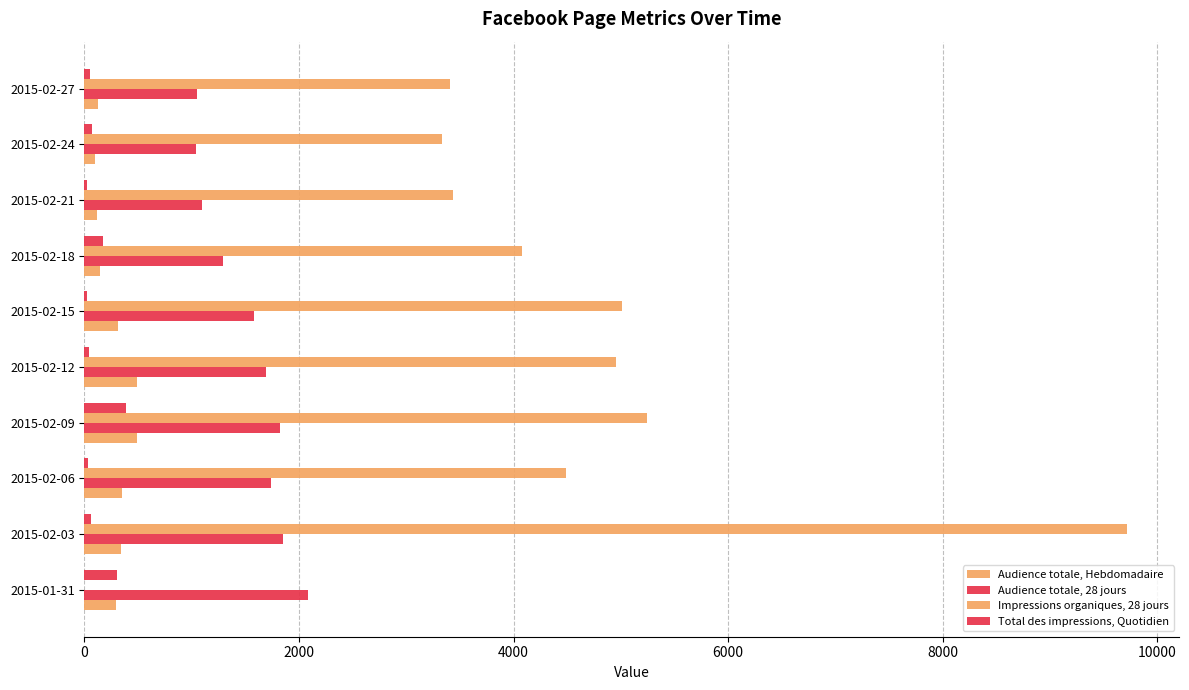

How many data points does each series have?

10